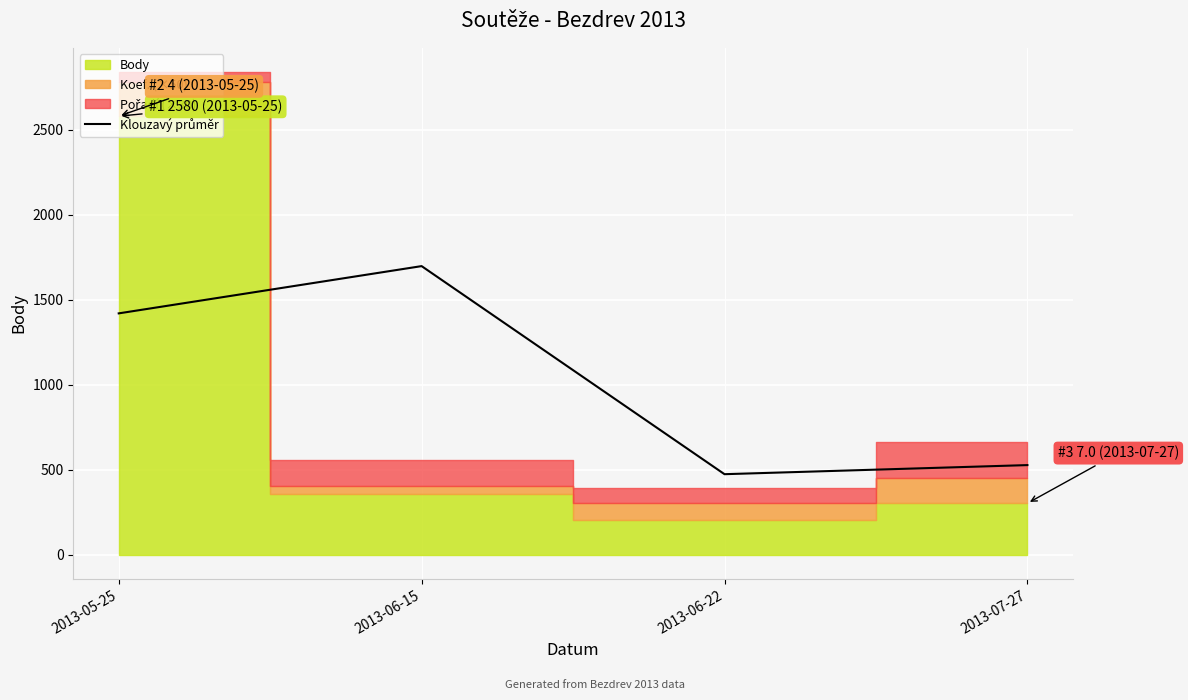

Approximately how many times larger is the value at 2013-06-22 compared to 2013-06-15?

0.3